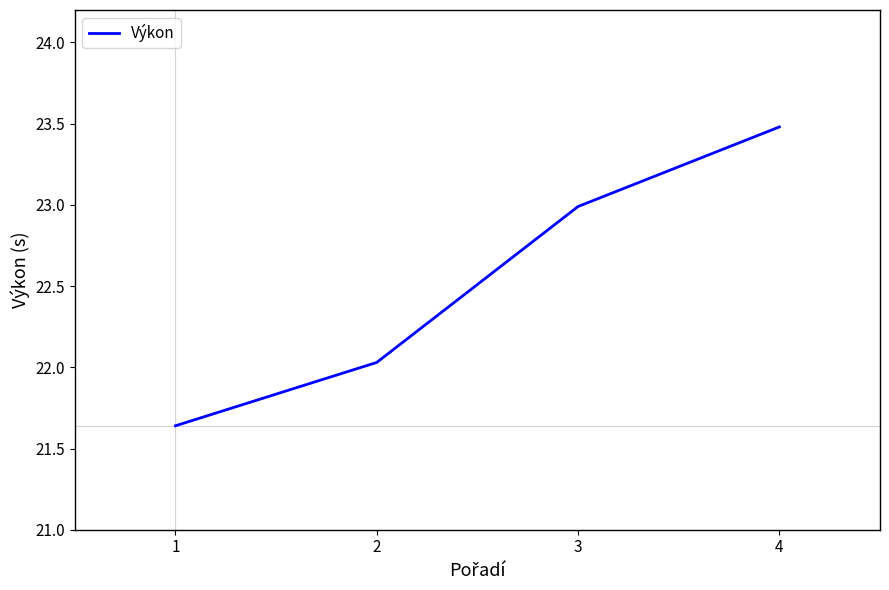

What is the difference between the maximum and minimum values?

1.8